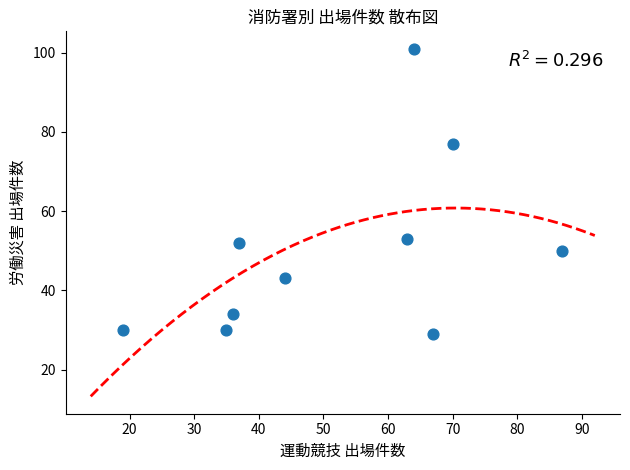

What is the range of X values (max minus min)?

68